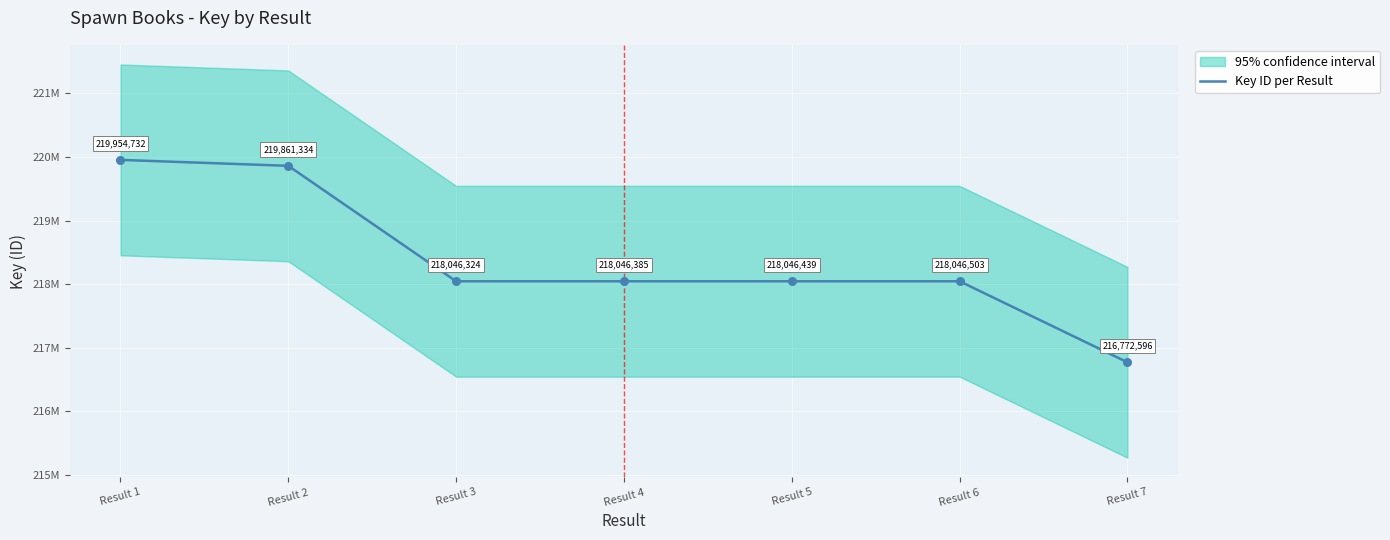

Which has a higher value, Result 5 or Result 4?

Result 5